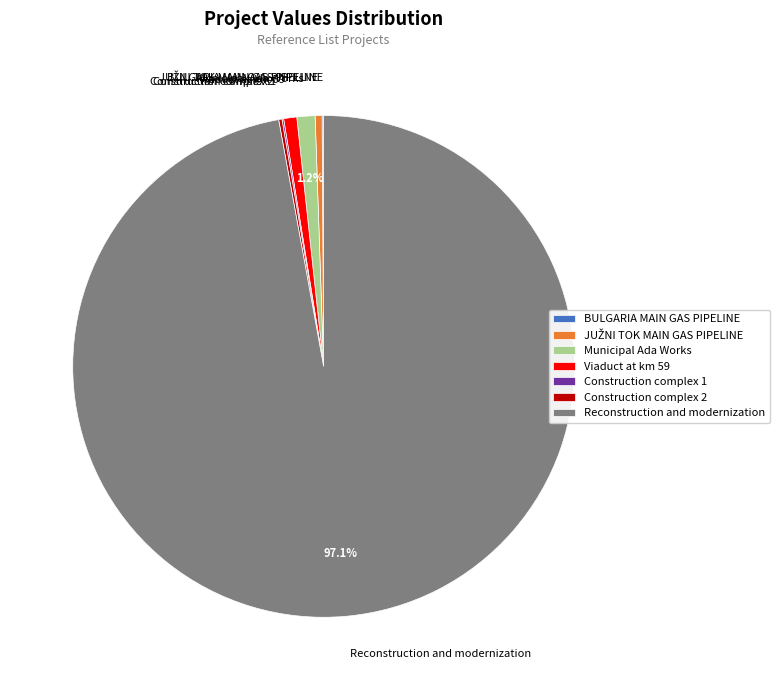

What is the largest slice in the pie chart?

Reconstruction and modernization